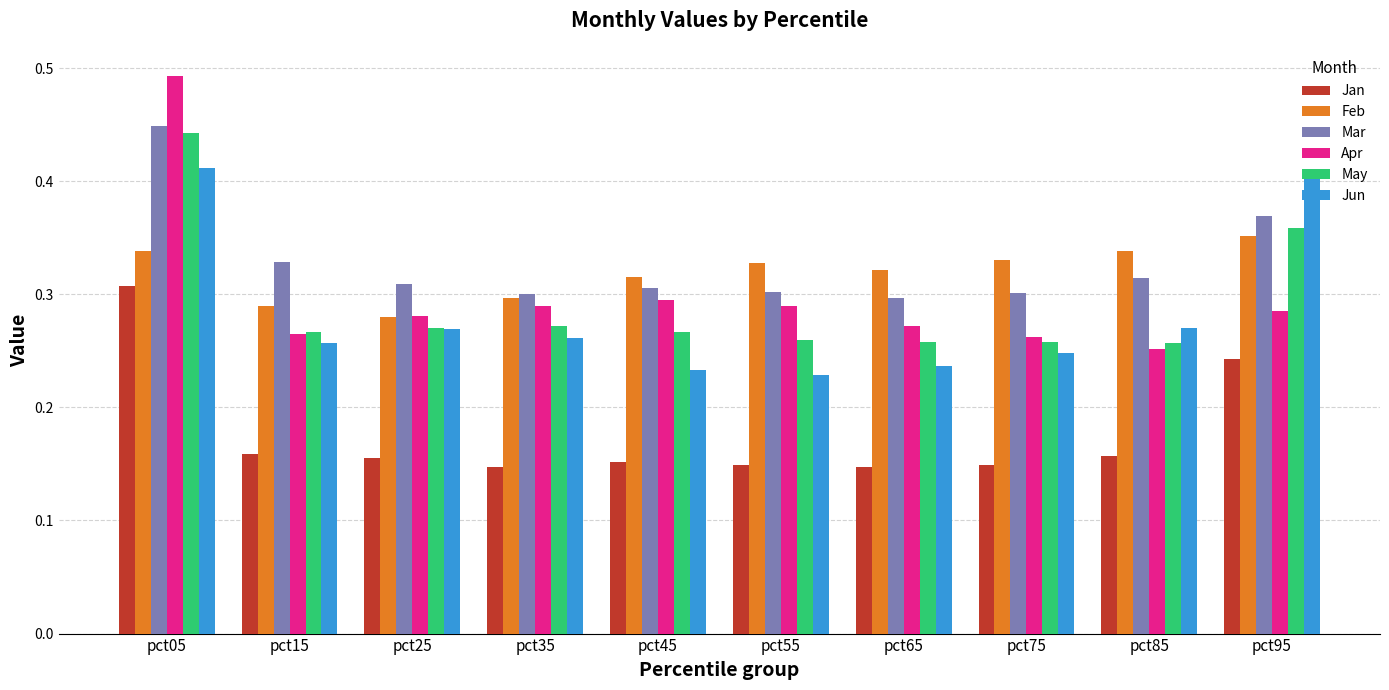

At pct85, list the series in order from smallest to largest.

Jan, Apr, May, Jun, Mar, Feb